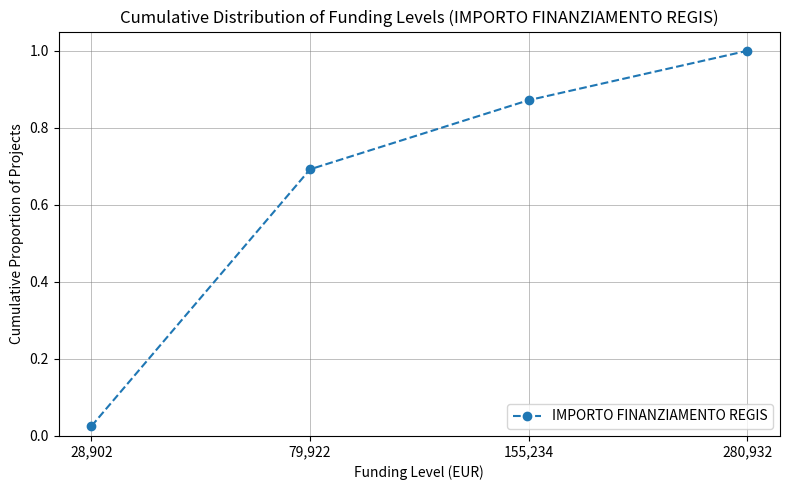

List the labels in order of value, largest first.

280,932, 155,234, 79,922, 28,902